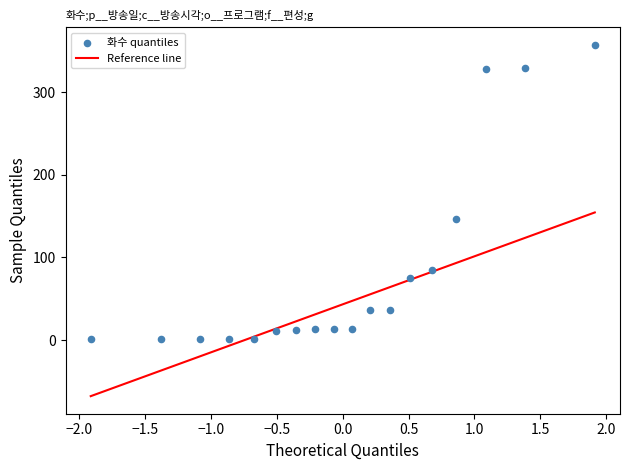

What is the range of Y values (max minus min)?

356